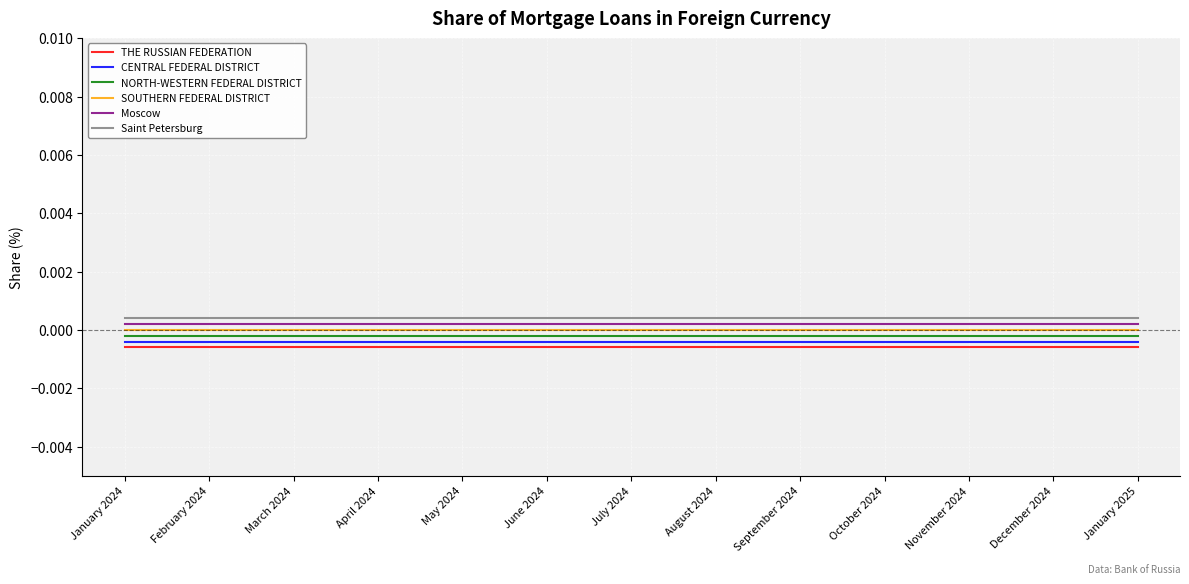

True or false: Saint Petersburg and THE RUSSIAN FEDERATION intersect in this chart.

False